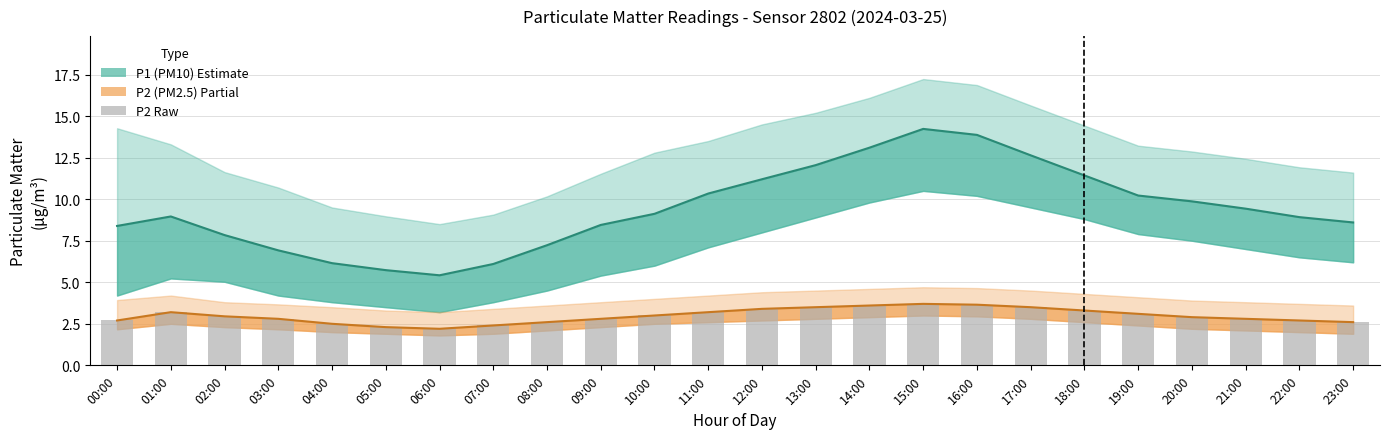

Between 17:00 and 00:00, which is larger?

17:00